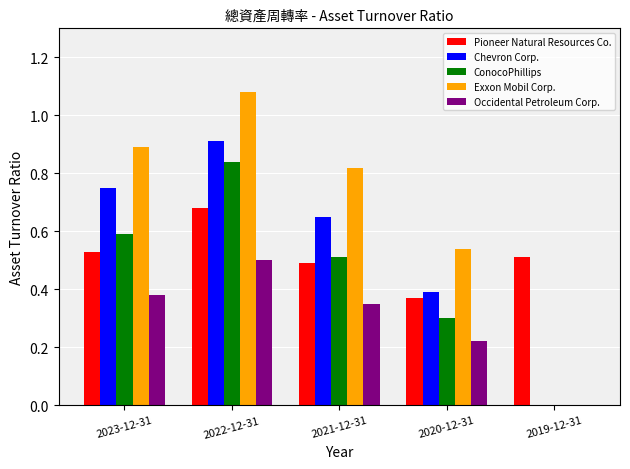

What is the total value across all series at 2020-12-31?

1.8